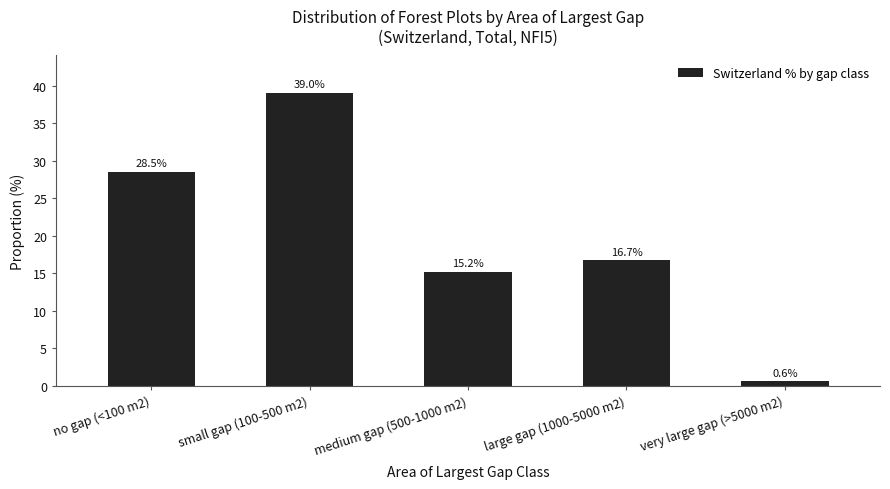

Reading left to right, transcribe all the data shown in this chart.

no gap (<100 m2)=28.5	small gap (100-500 m2)=39.0	medium gap (500-1000 m2)=15.2	large gap (1000-5000 m2)=16.7	very large gap (>5000 m2)=0.6